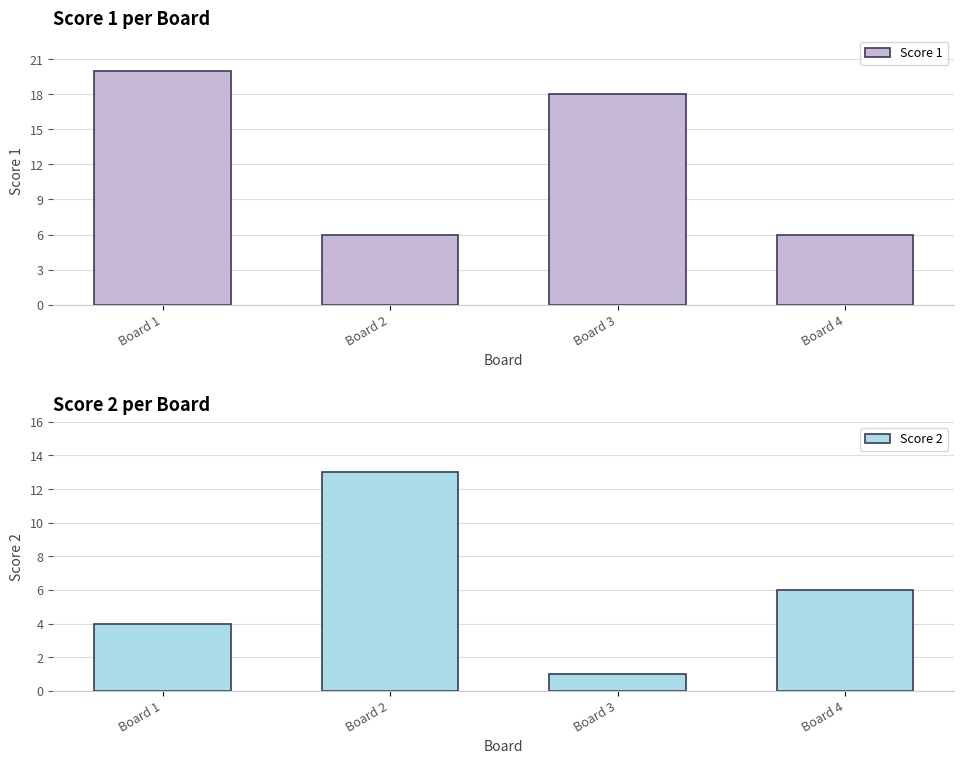

Rank the categories by Score 2 value from highest to lowest.

Board 2, Board 4, Board 1, Board 3